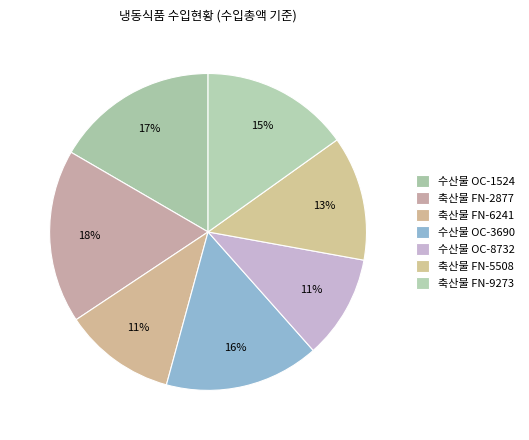

Rank the categories by value from highest to lowest.

축산물 FN-2877, 수산물 OC-1524, 수산물 OC-3690, 축산물 FN-9273, 축산물 FN-5508, 축산물 FN-6241, 수산물 OC-8732